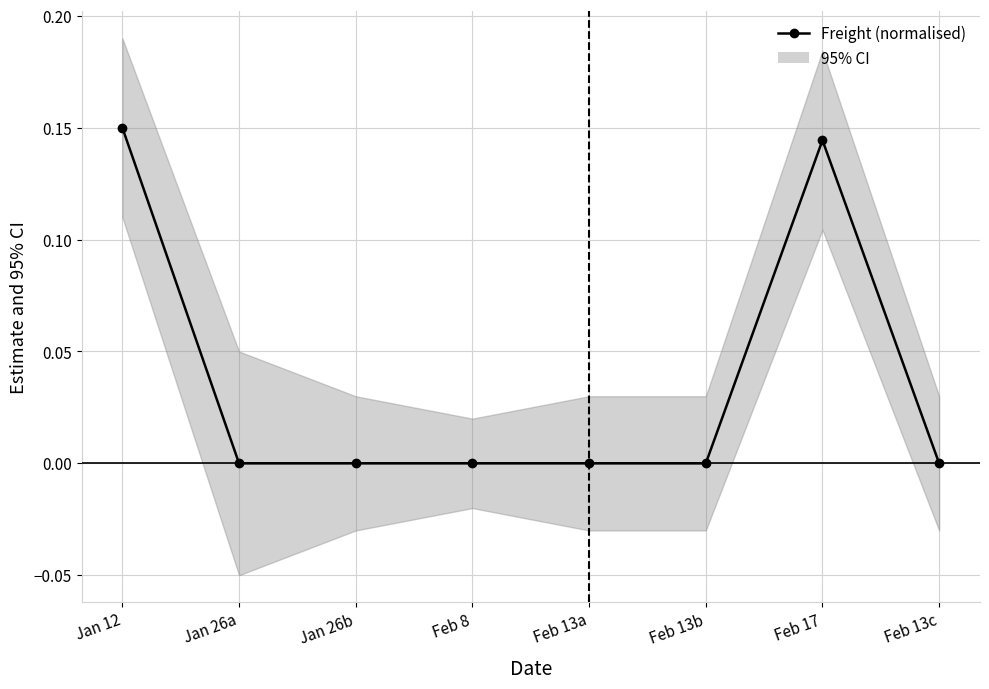

Count the values in the range 0 to 1.

8